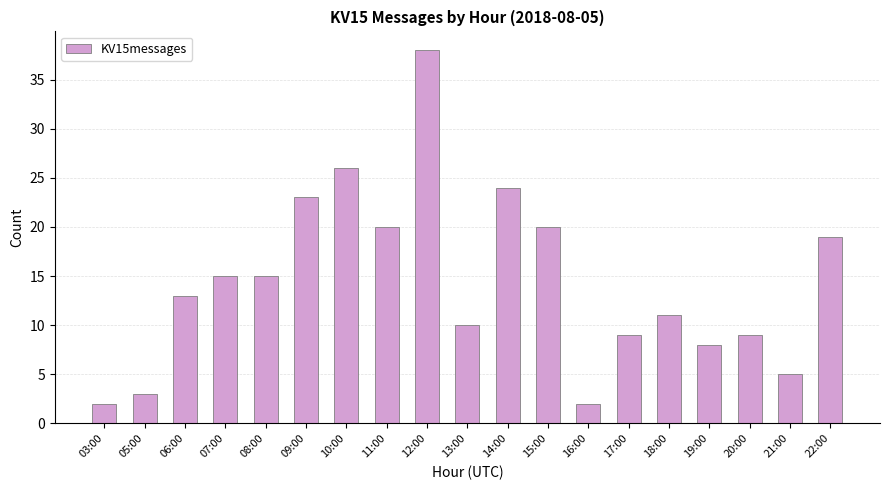

What is the sum of the values at 07:00 and 22:00?

34